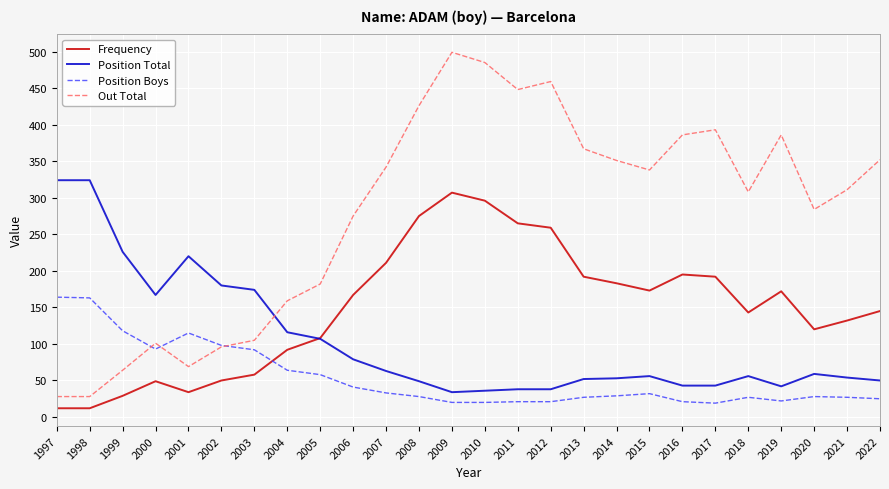

Between 1997 and 2007, which series saw the biggest shift?

Out Total